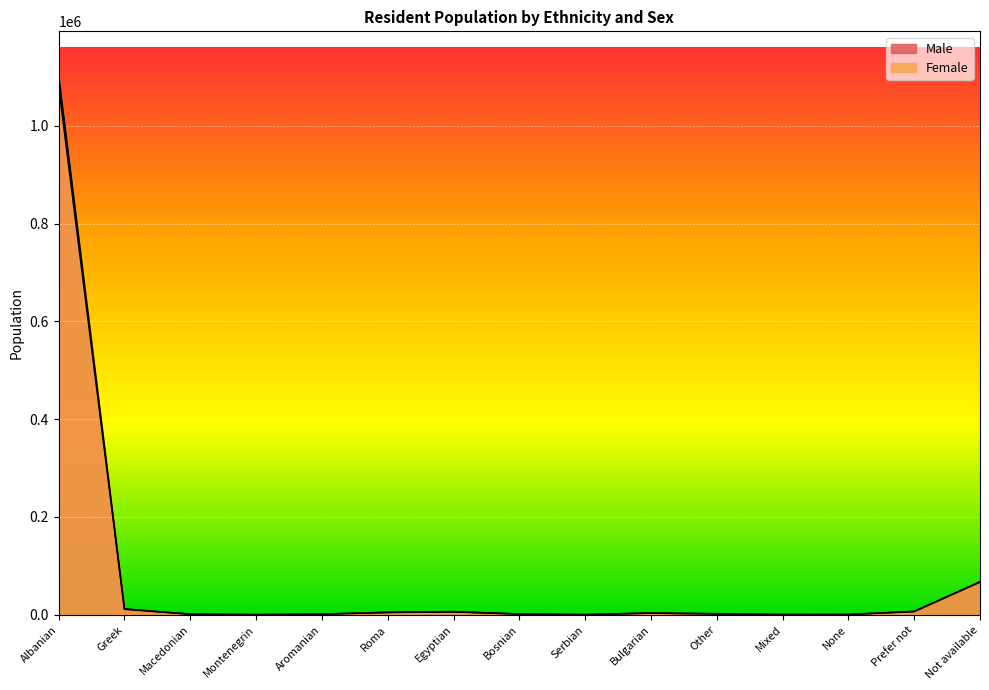

How many values in the Male series are below 2133?

7